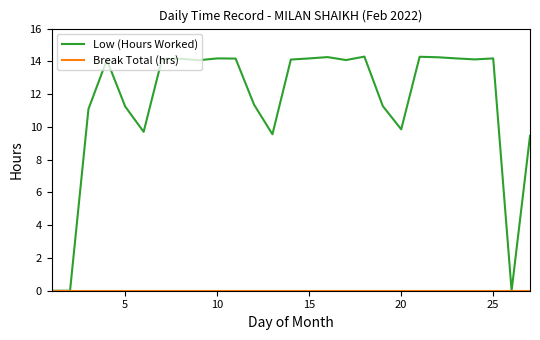

Which series has the widest spread of values?

Low (Hours Worked)